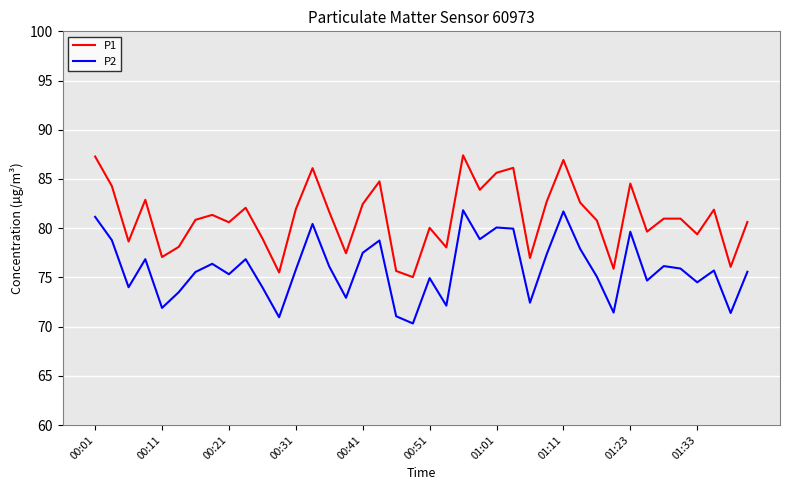

Which series has the largest total across all categories?

P1